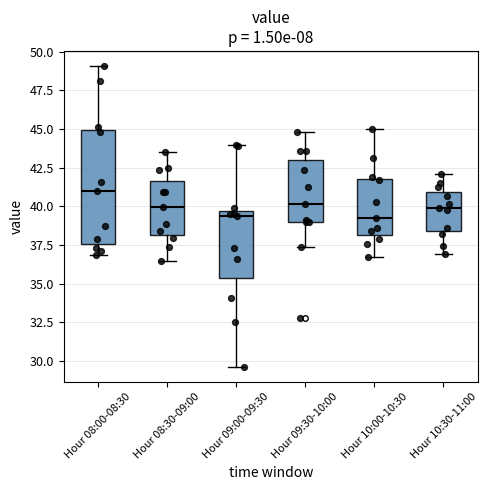

Reading left to right, read every box against the y-axis: the position of its median line, the range the box covers, and the ends of its whiskers. The values are not printed on the chart, so give them approximately, as read against the axis.

Hour 08:00-08:30: median 41.0, box 37.5 to 45.0, whiskers 37.0 to 49.0
Hour 08:30-09:00: median 40.0, box 38.0 to 41.5, whiskers 36.5 to 43.5
Hour 09:00-09:30: median 39.5 (just below the box's upper edge), box 35.5 to 39.5, whiskers 29.5 to 44.0
Hour 09:30-10:00: median 40.0, box 39.0 to 43.0, whiskers 37.5 to 45.0
Hour 10:00-10:30: median 39.0, box 38.0 to 42.0, whiskers 36.5 to 45.0
Hour 10:30-11:00: median 40.0, box 38.5 to 41.0, whiskers 37.0 to 42.0